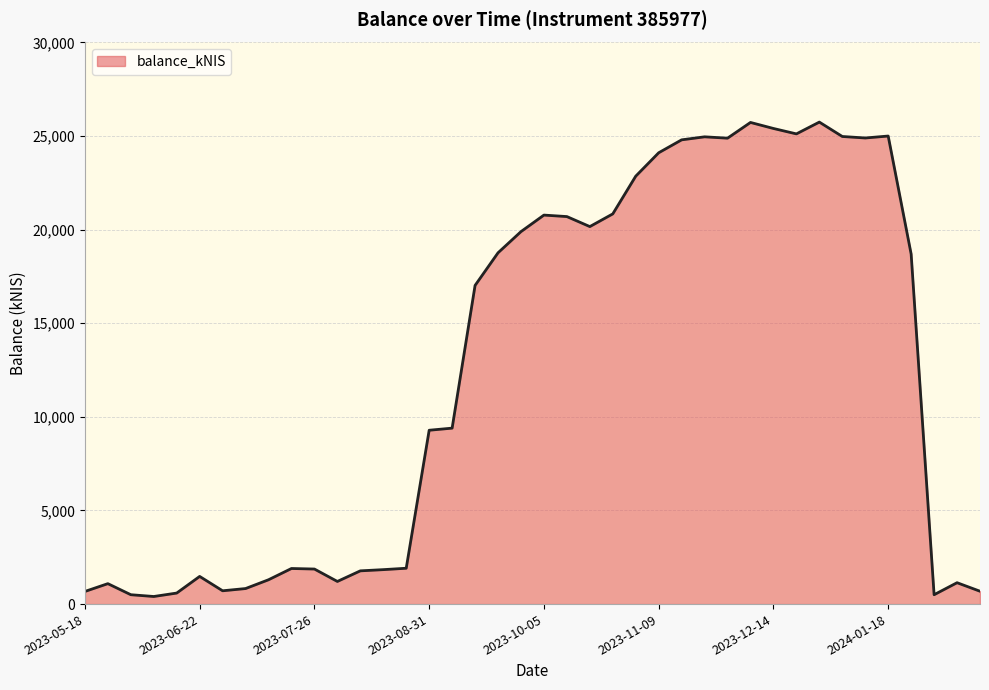

What is the greatest value displayed?

25748.2